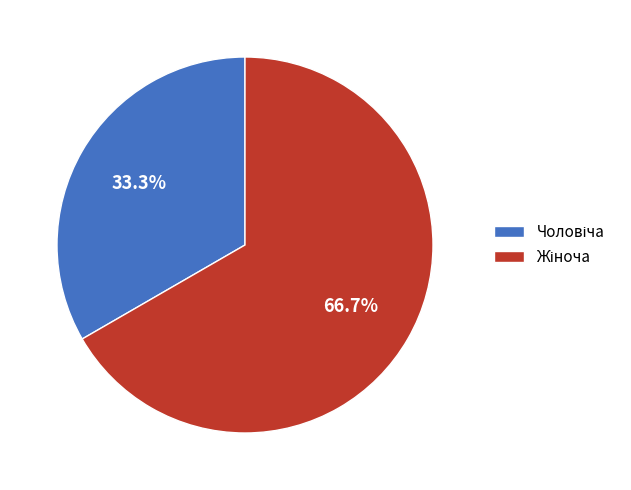

Is there any slice that represents more than half of the pie?

Yes